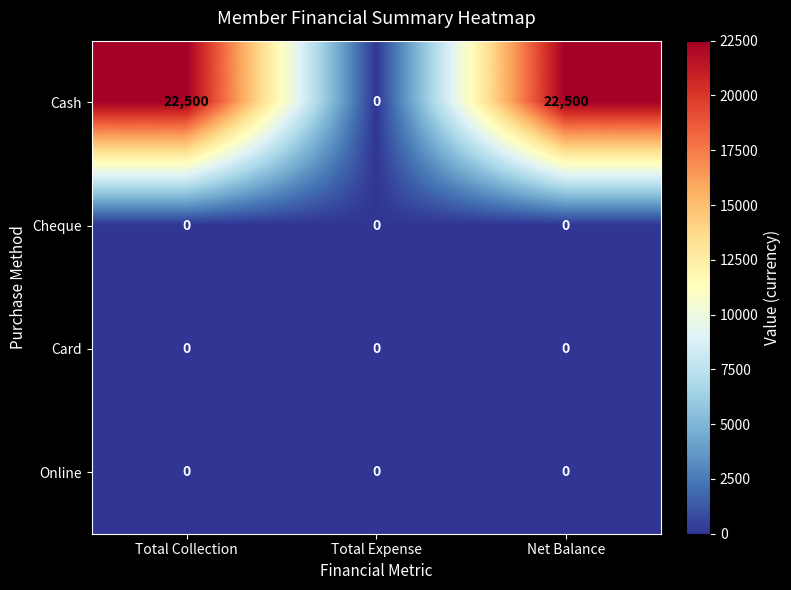

Which series has the largest total across all categories?

Cash